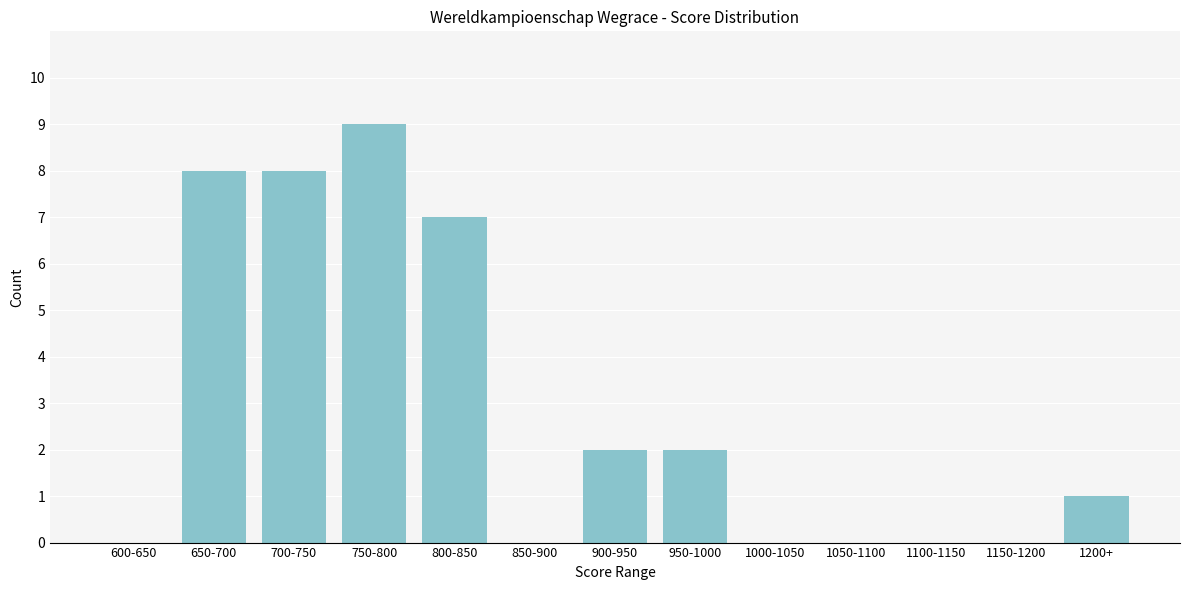

Reading left to right, transcribe all the data shown in this chart.

600-650=0	650-700=8	700-750=8	750-800=9	800-850=7	850-900=0	900-950=2	950-1000=2	1000-1050=0	1050-1100=0	1100-1150=0	1150-1200=0	1200+=1